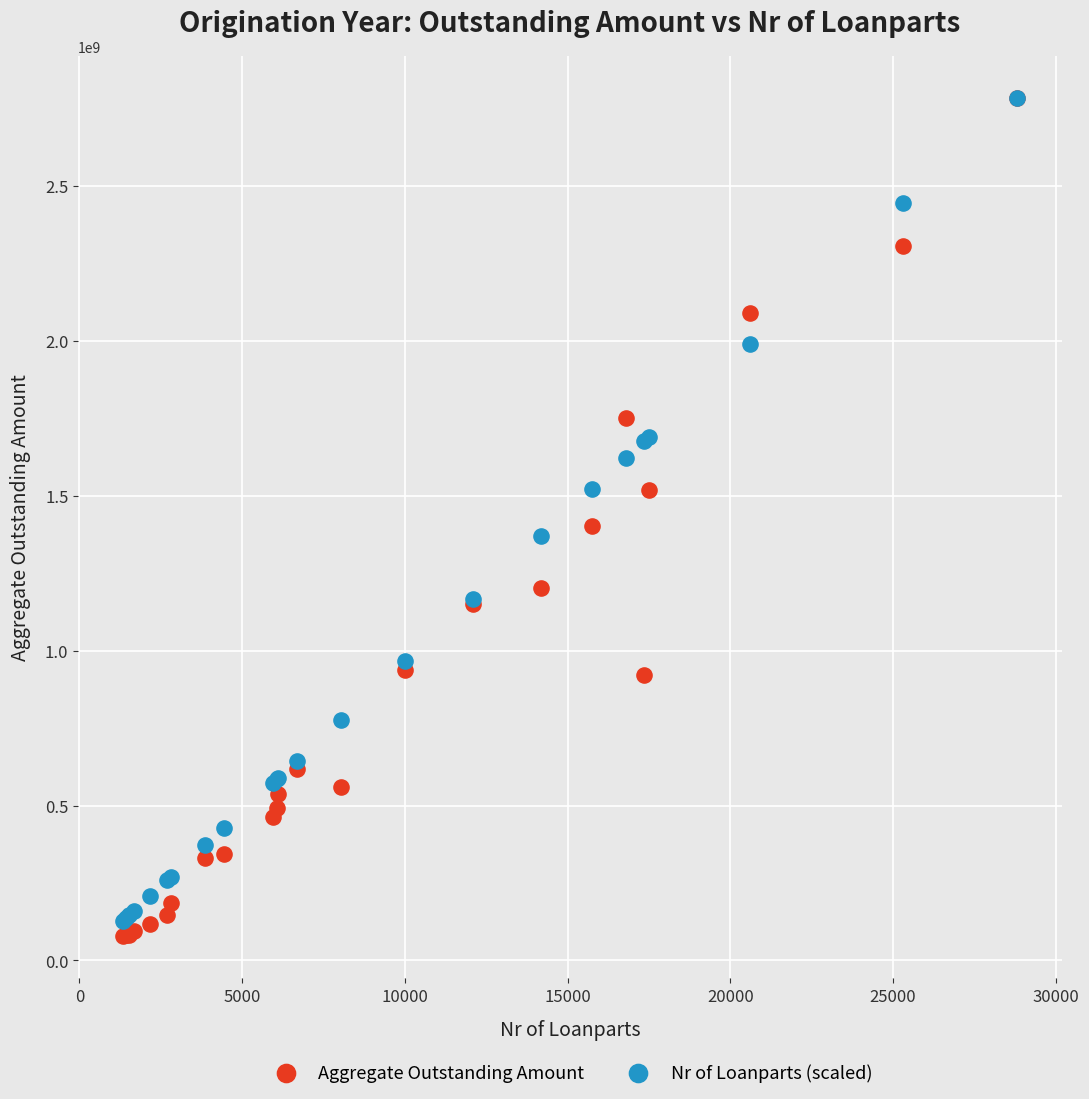

Which series has the widest spread of Y values?

Aggregate Outstanding Amount